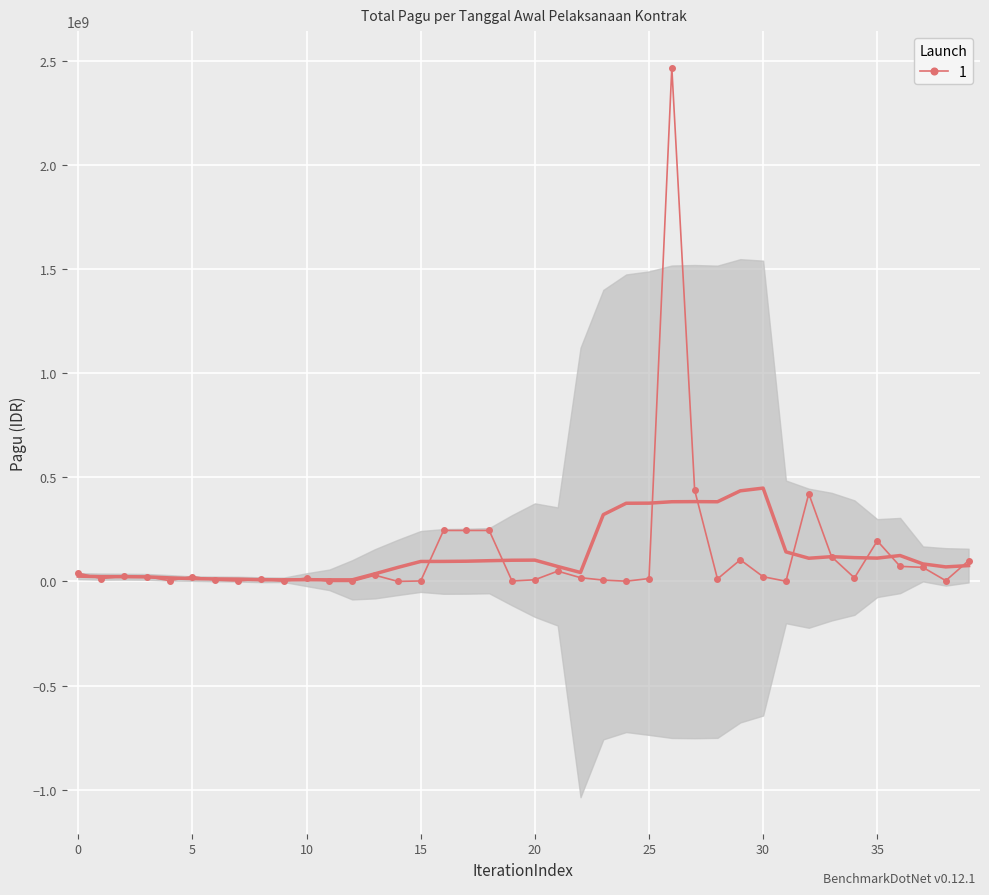

The value at 2021-04-01 is 460713. True or false?

False